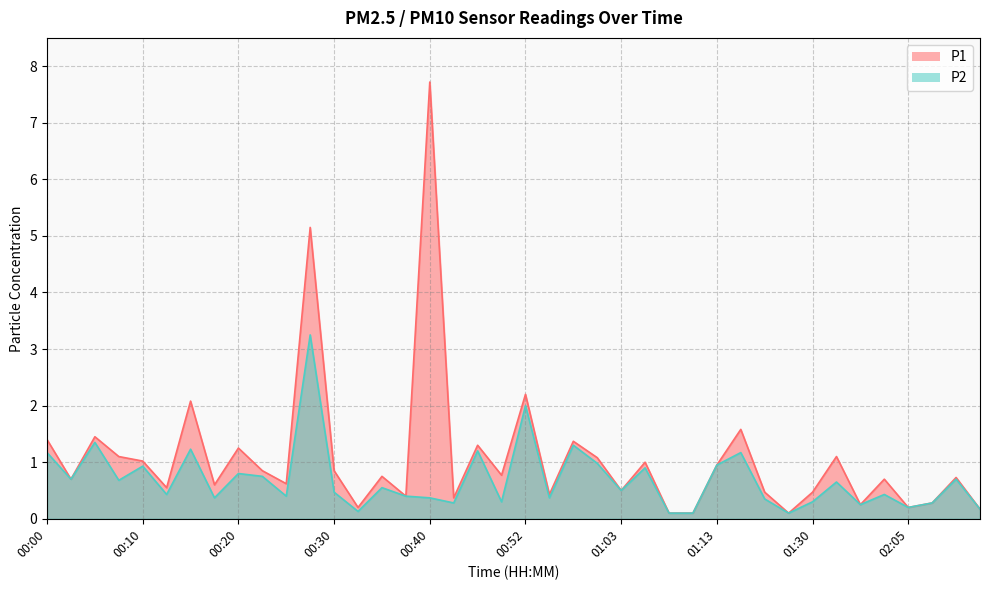

True or false: P1 and P2 intersect in this chart.

False